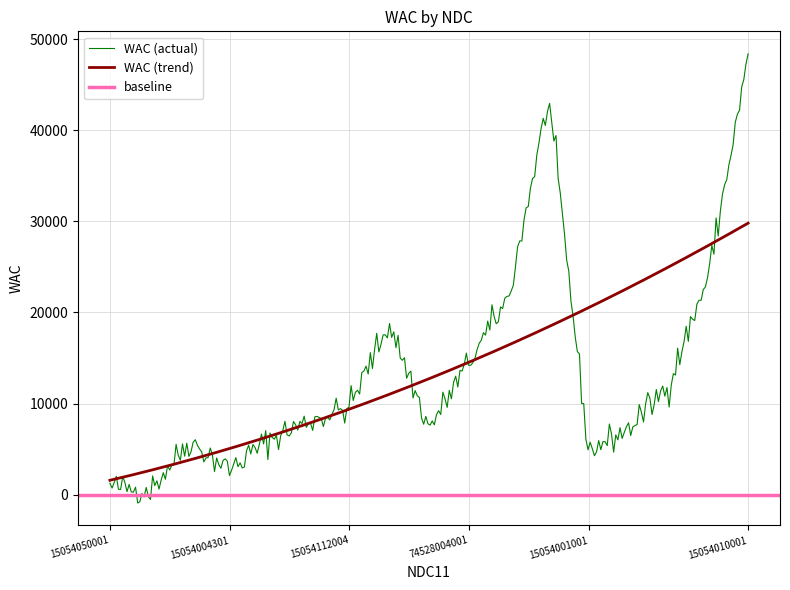

What is the maximum value for WAC (trend)?

29799.0